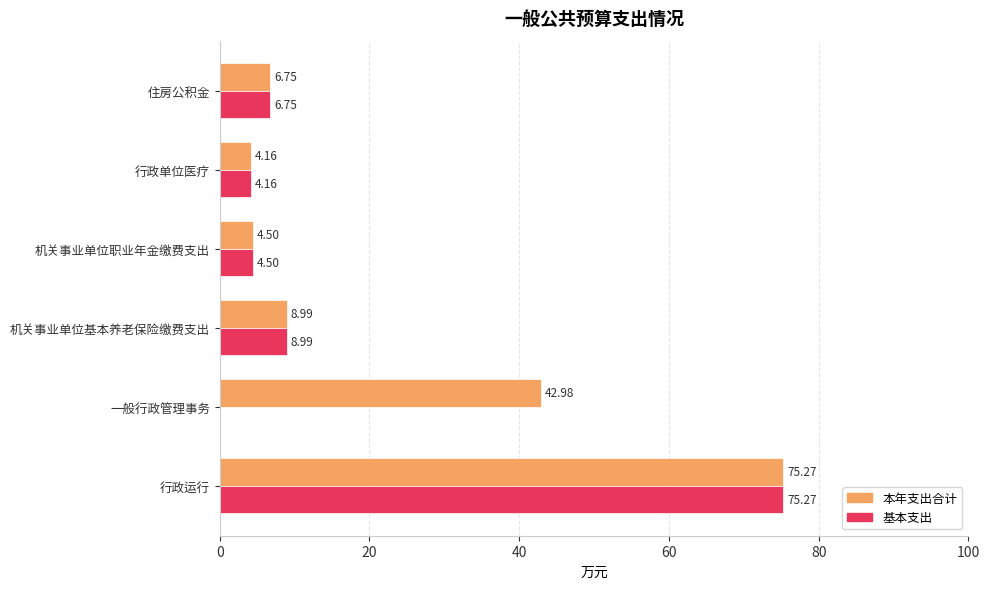

Where is 基本支出 nearest to the value 37?

机关事业单位基本养老保险缴费支出